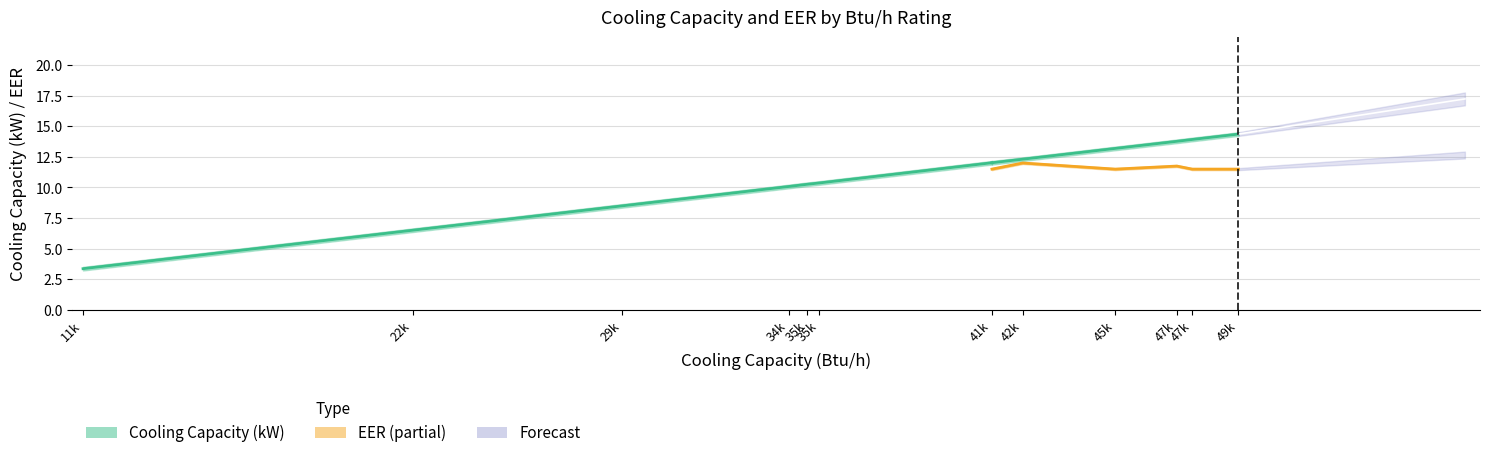

Does the chart display data point markers on the line(s)?

No